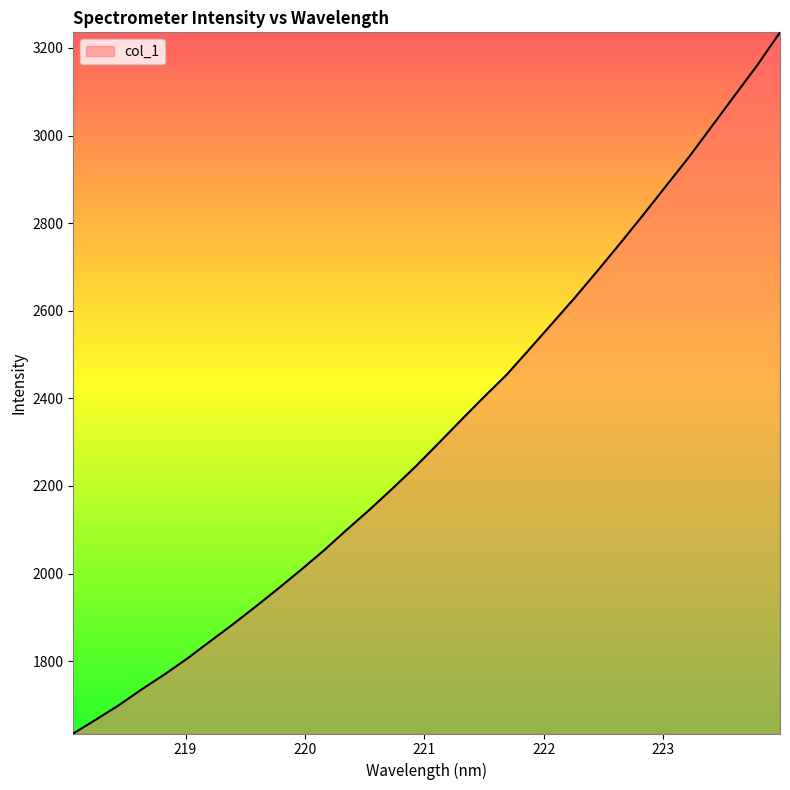

What is the difference between the maximum and minimum values?

1600.8